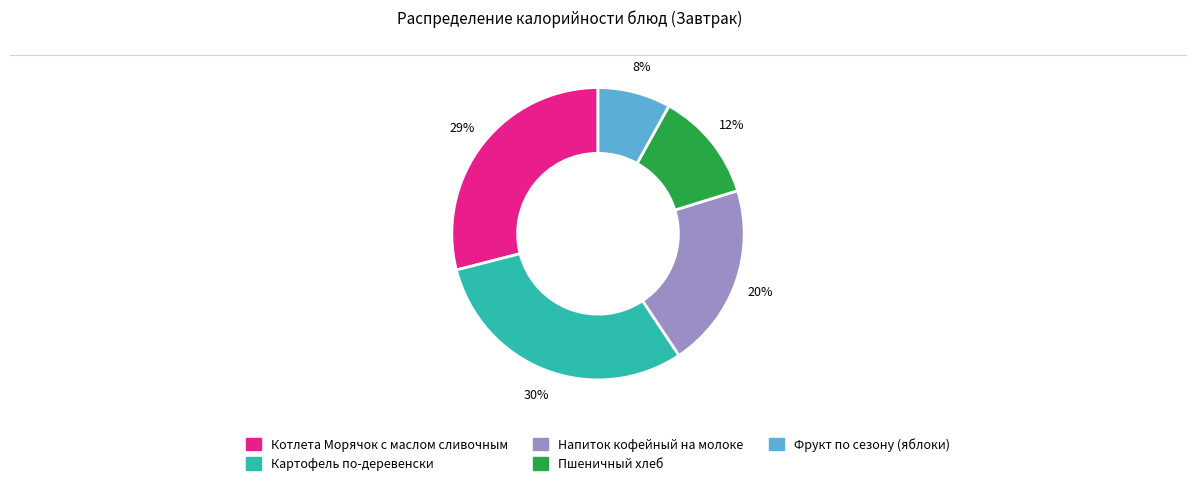

Between Напиток кофейный на молоке and Фрукт по сезону (яблоки), which is larger?

Напиток кофейный на молоке